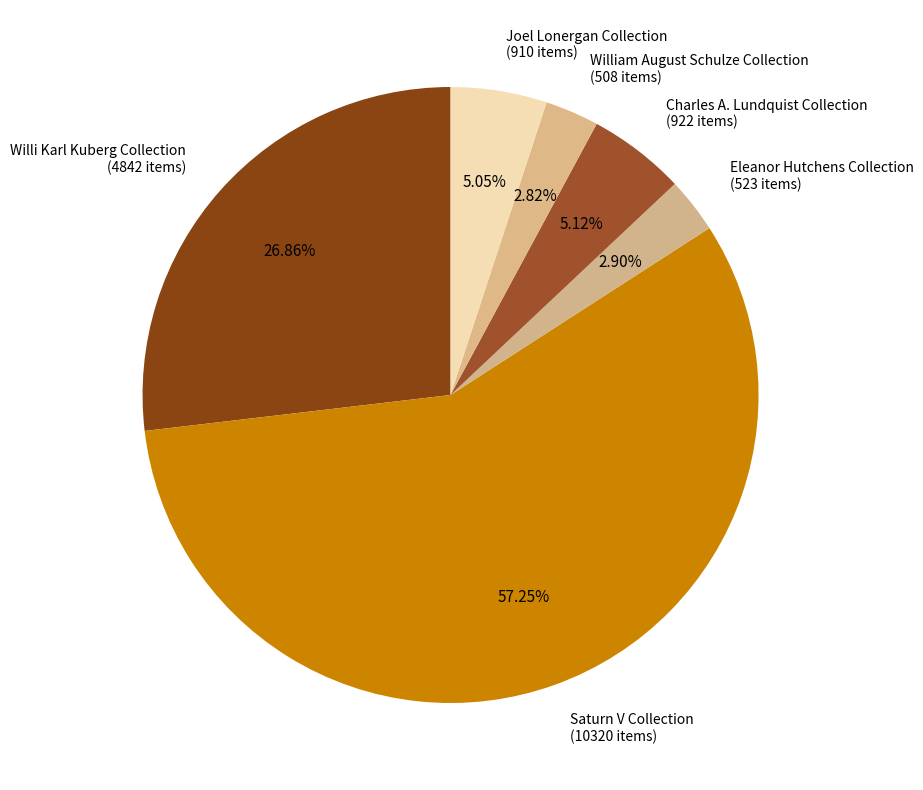

How many slices are in this pie chart?

6